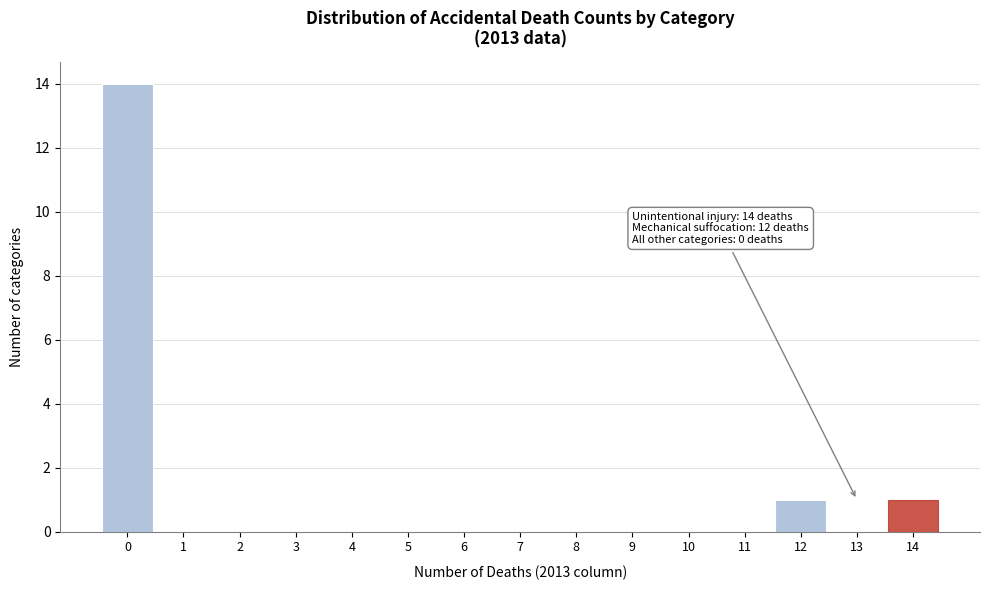

Reading left to right, extract all data points from this chart.

0=14	1=0	2=0	3=0	4=0	5=0	6=0	7=0	8=0	9=0	10=0	11=0	12=1	13=0	14=1